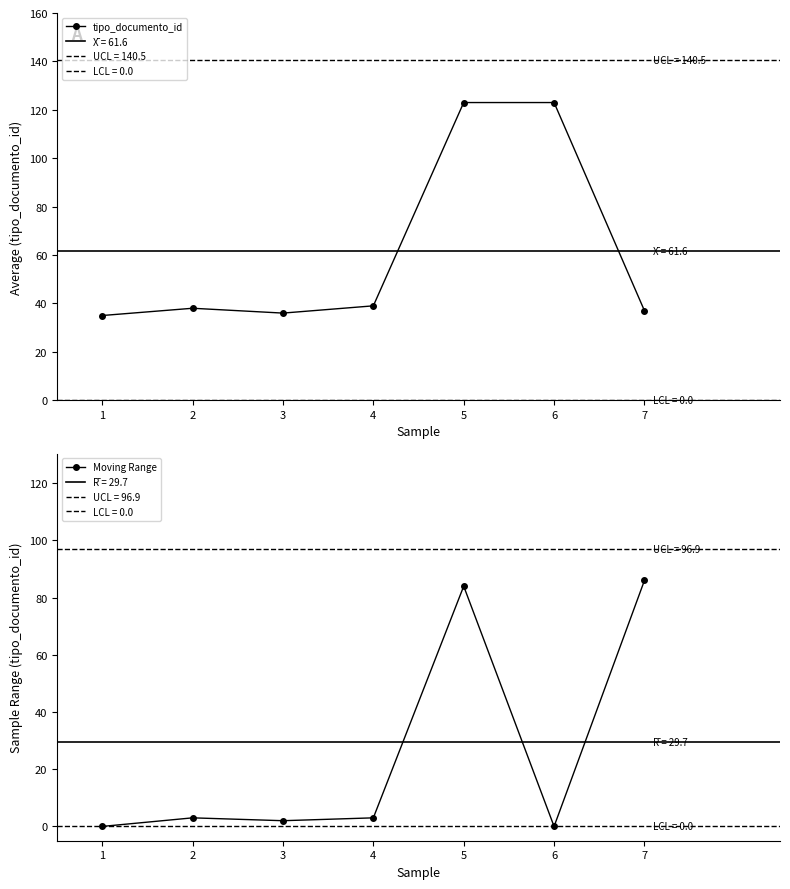

Which series has the largest total across all categories?

tipo_documento_id